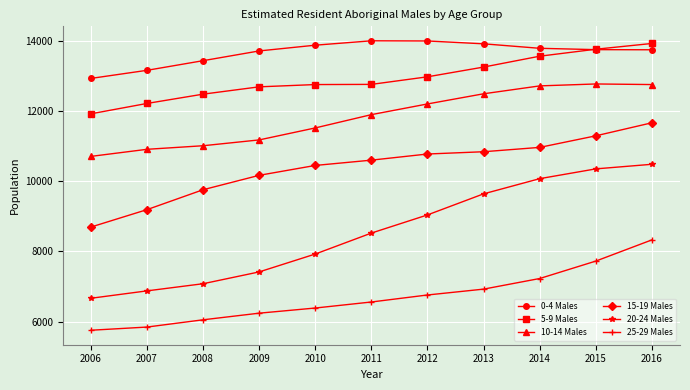

How many data points in 0-4 Males are less than 13757?

5